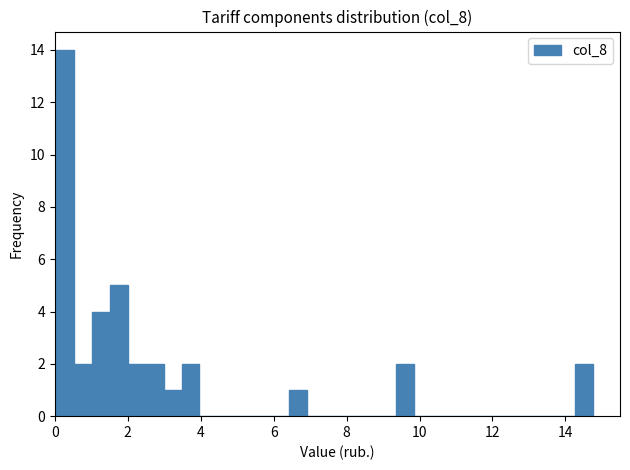

Read against the x-axis, roughly where is the centre of the tallest bar?

0.2